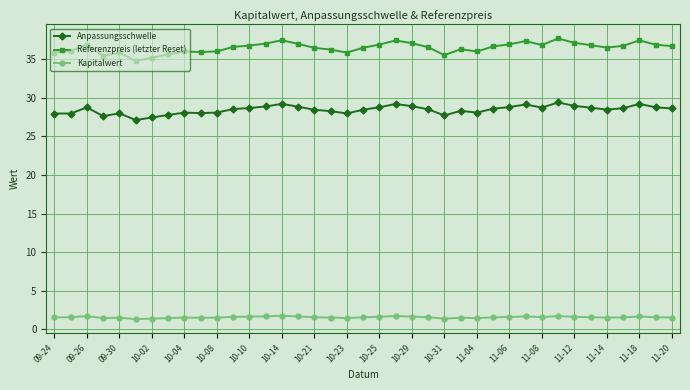

Is this an area chart (filled region under the line)?

No